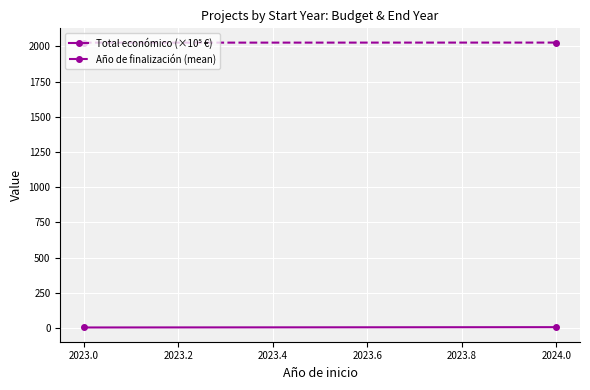

What is the sum of all Total económico (×10⁵ €) values?

9.7